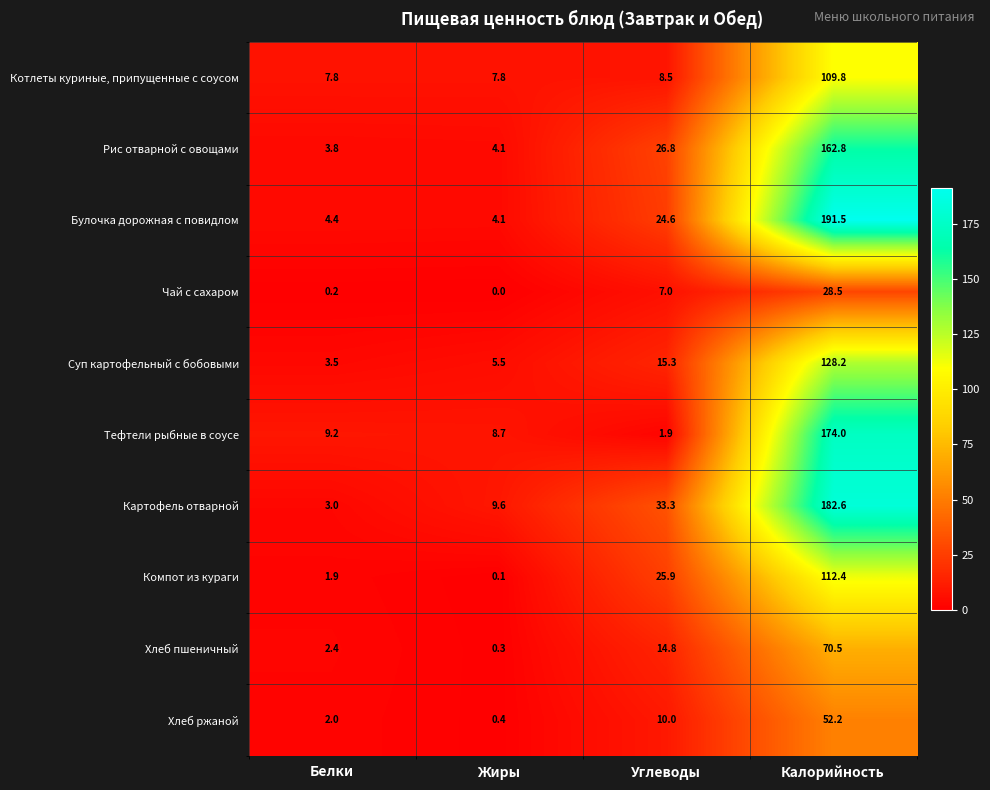

What is the total value across all series at Углеводы?

168.1